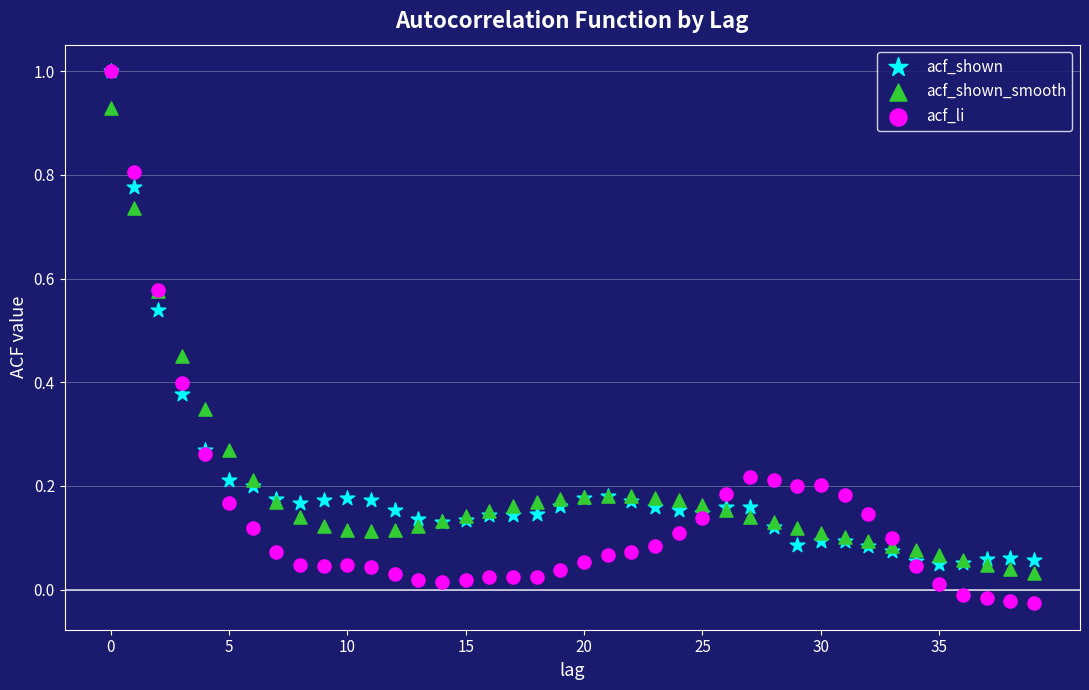

Which series has the widest spread of Y values?

acf_li